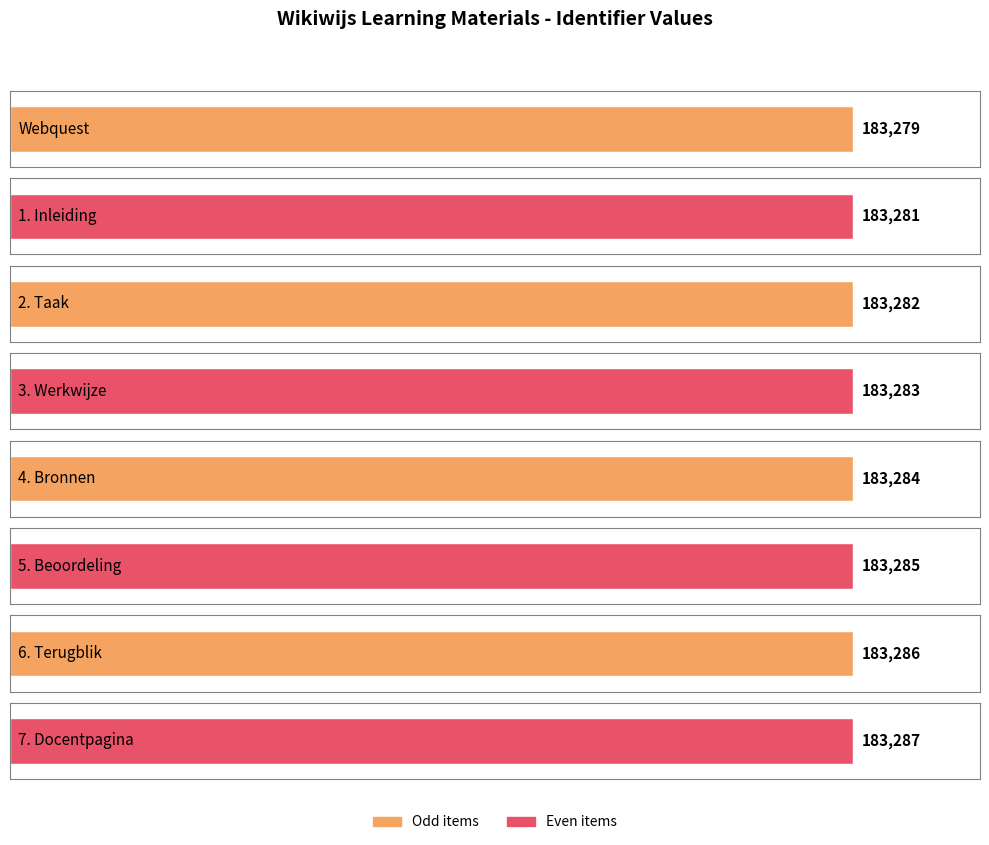

What is the value of the 7th bar from the left?

183286